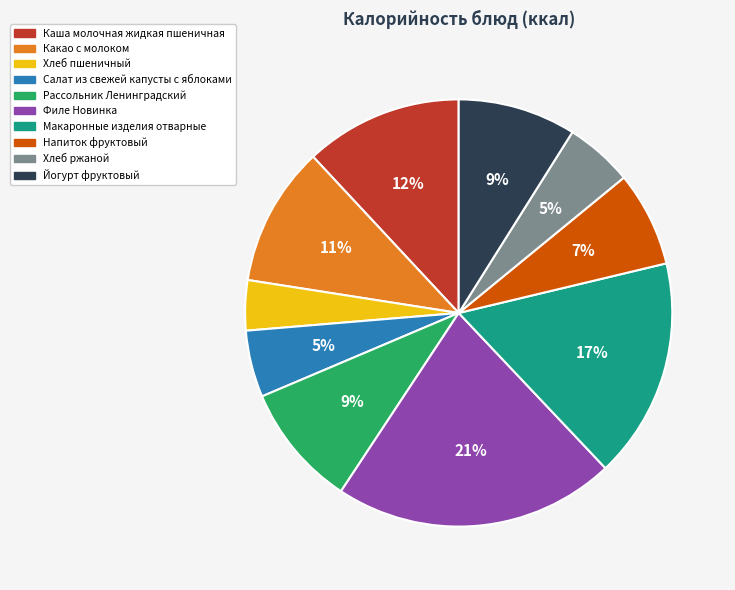

What is the smallest slice in the pie chart?

Хлеб пшеничный